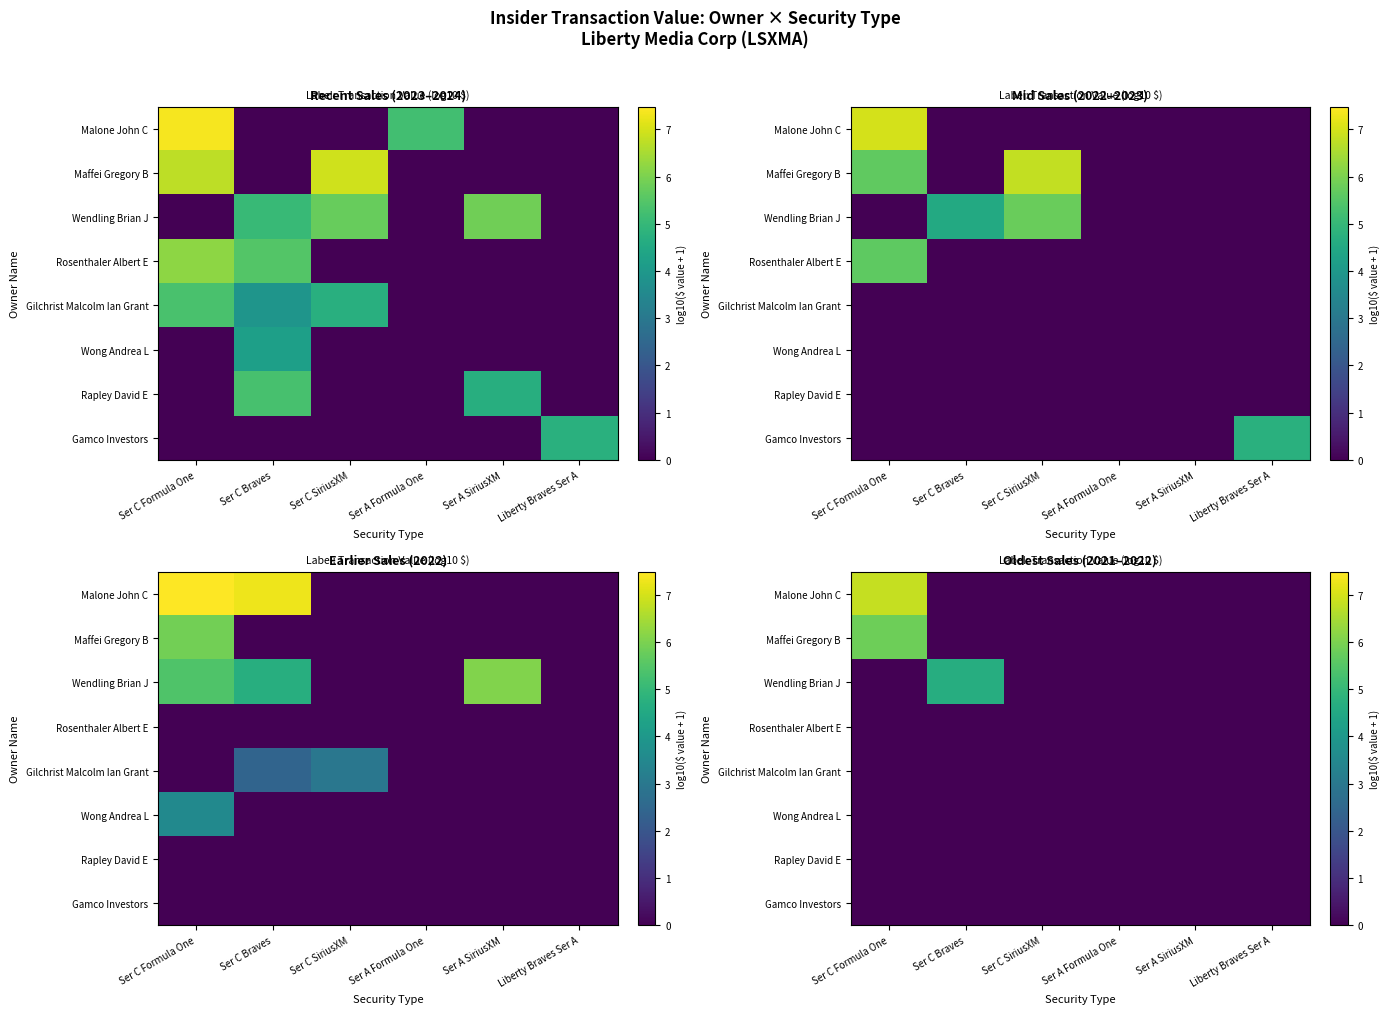

Which series has the widest spread of values?

Malone John C